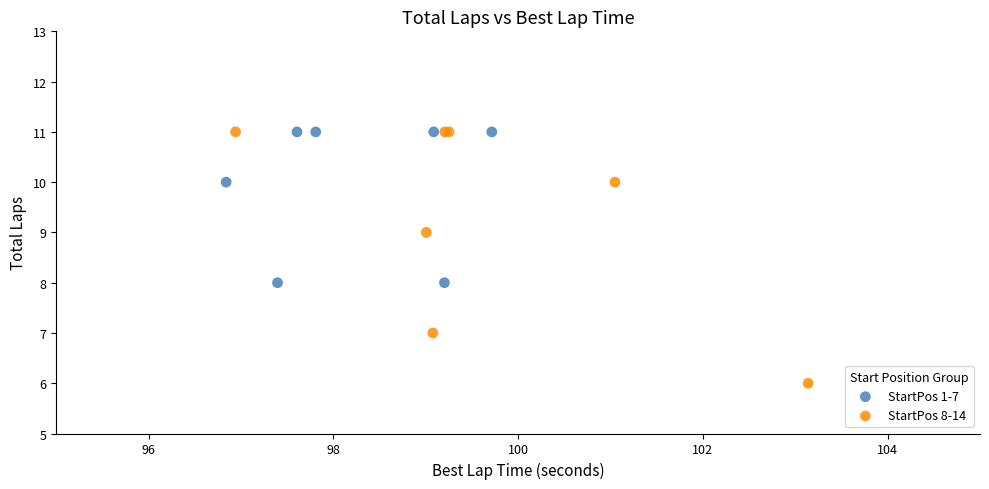

Which series has the largest Y range (max minus min)?

StartPos 8-14